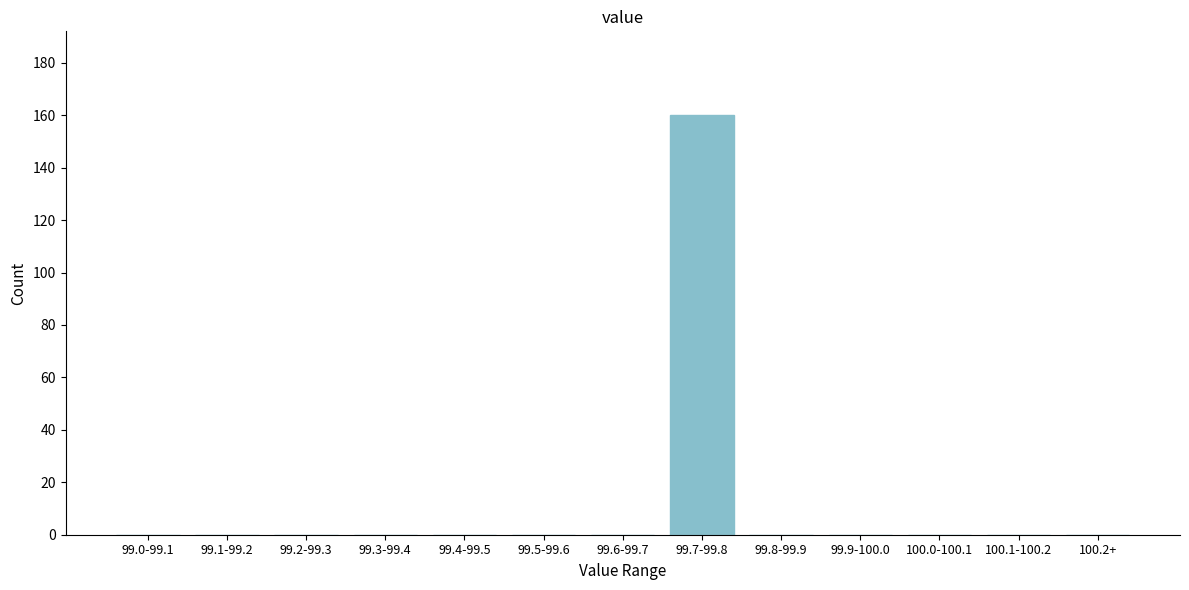

Reading left to right, extract all data points from this chart.

99.0-99.1=0	99.1-99.2=0	99.2-99.3=0	99.3-99.4=0	99.4-99.5=0	99.5-99.6=0	99.6-99.7=0	99.7-99.8=160	99.8-99.9=0	99.9-100.0=0	100.0-100.1=0	100.1-100.2=0	100.2+=0